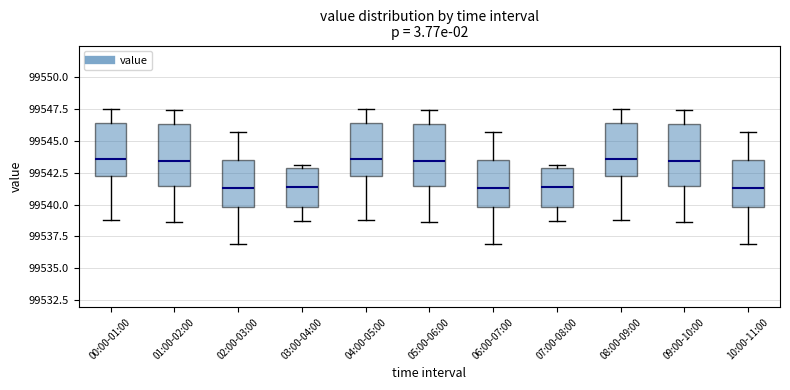

Reading left to right, read every box against the y-axis: the position of its median line, the range the box covers, and the ends of its whiskers. The values are not printed on the chart, so give them approximately, as read against the axis.

00:00-01:00: median 99543.5, box 99542.0 to 99546.5, whiskers 99539.0 to 99547.5
01:00-02:00: median 99543.5, box 99541.5 to 99546.5, whiskers 99538.5 to 99547.5
02:00-03:00: median 99541.5, box 99540.0 to 99543.5, whiskers 99537.0 to 99545.5
03:00-04:00: median 99541.5, box 99540.0 to 99543.0, whiskers 99538.5 to 99543.0 (just above the box's upper edge)
04:00-05:00: median 99543.5, box 99542.0 to 99546.5, whiskers 99539.0 to 99547.5
05:00-06:00: median 99543.5, box 99541.5 to 99546.5, whiskers 99538.5 to 99547.5
06:00-07:00: median 99541.5, box 99540.0 to 99543.5, whiskers 99537.0 to 99545.5
07:00-08:00: median 99541.5, box 99540.0 to 99543.0, whiskers 99538.5 to 99543.0 (just above the box's upper edge)
08:00-09:00: median 99543.5, box 99542.0 to 99546.5, whiskers 99539.0 to 99547.5
09:00-10:00: median 99543.5, box 99541.5 to 99546.5, whiskers 99538.5 to 99547.5
10:00-11:00: median 99541.5, box 99540.0 to 99543.5, whiskers 99537.0 to 99545.5